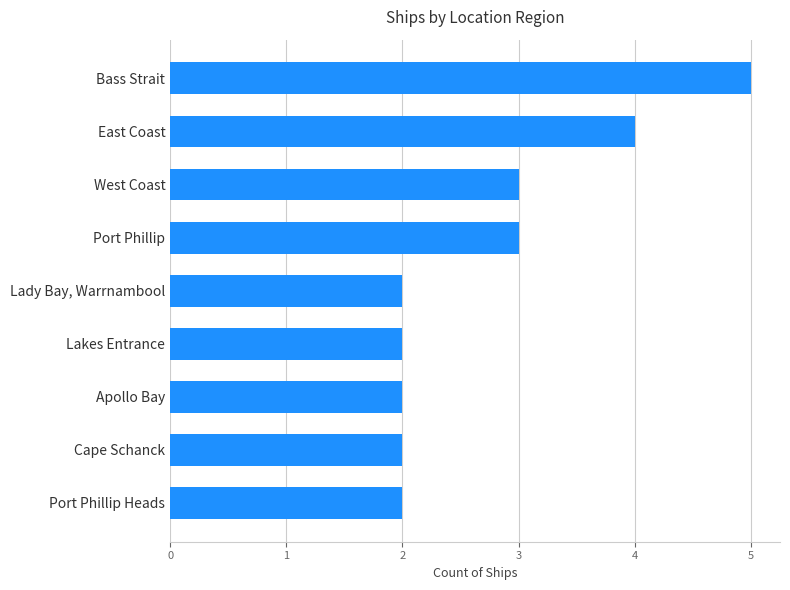

What is the ratio of the value at Lady Bay, Warrnambool to the value at West Coast?

0.7